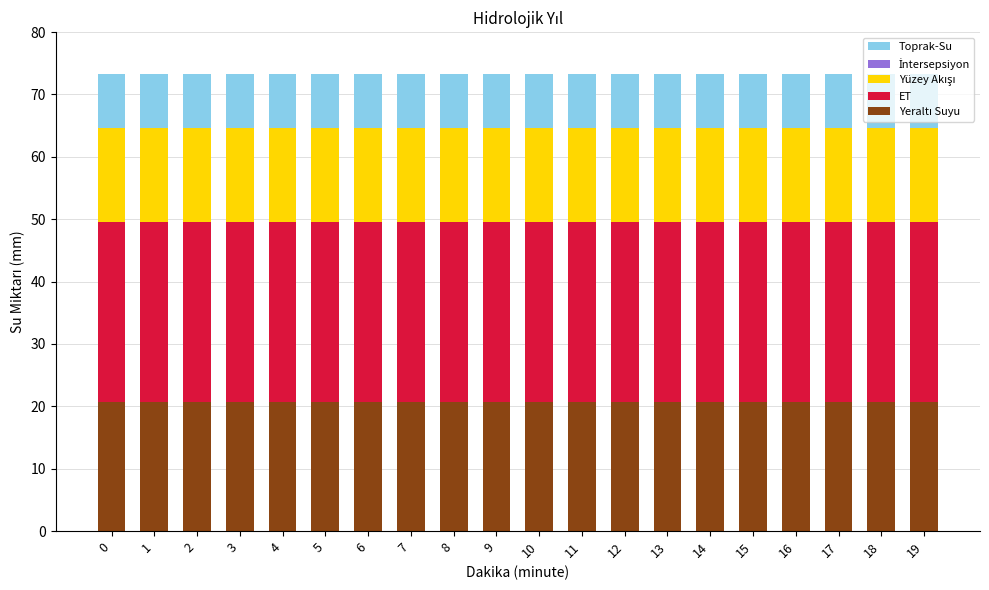

What is the total value across all series at 3?

73.3